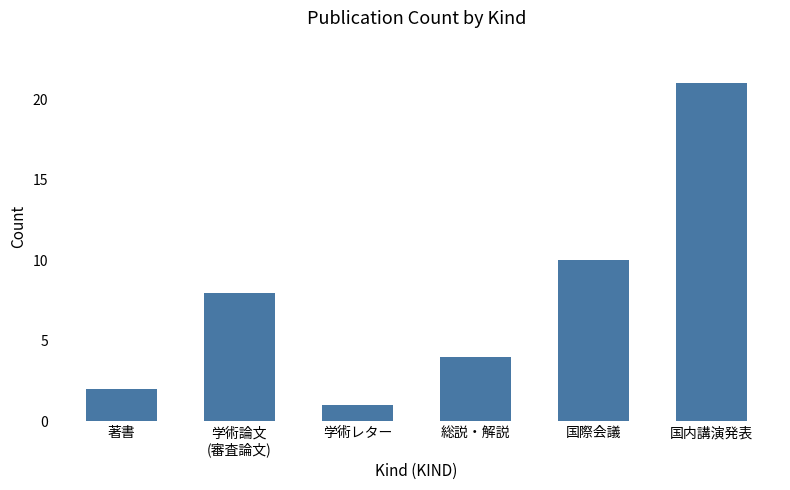

What is the difference between the maximum and minimum values?

20